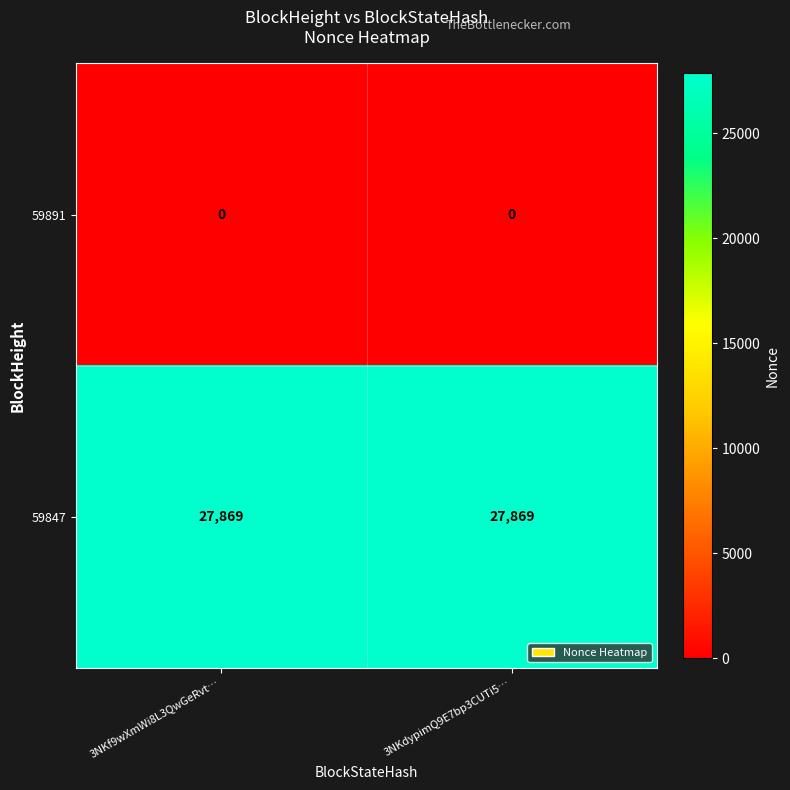

How many categories are shown in the chart?

2